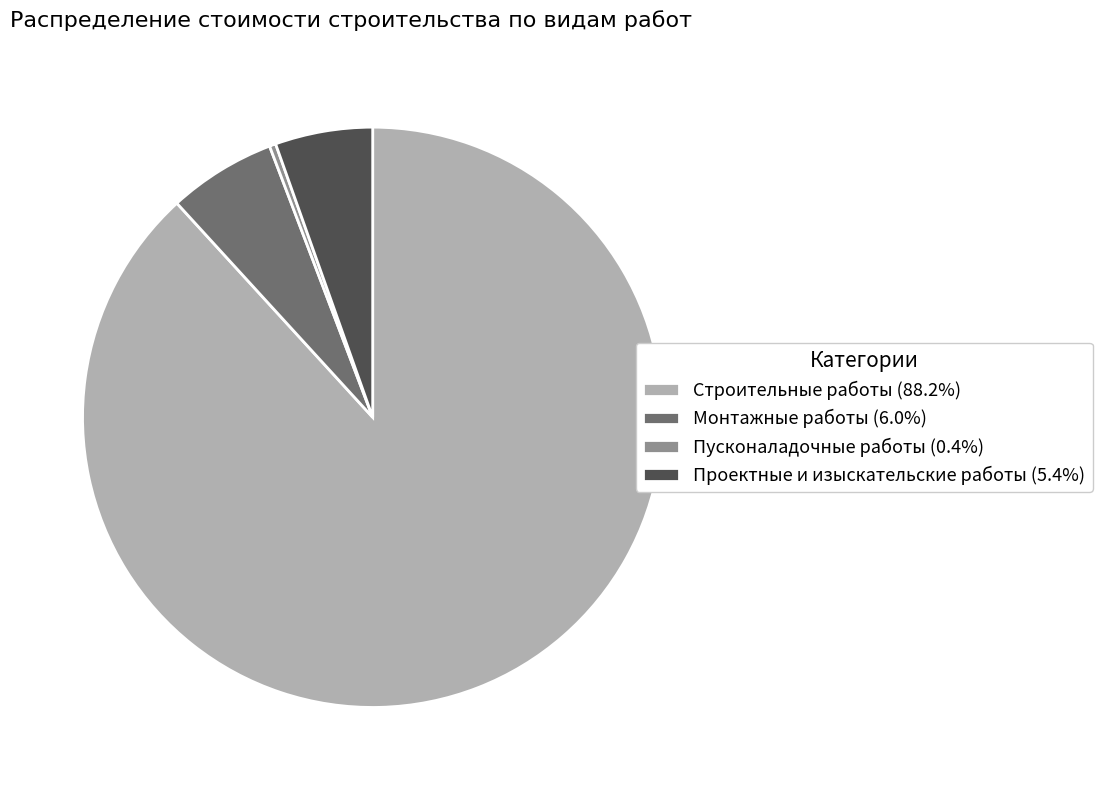

How many slices are in this pie chart?

4